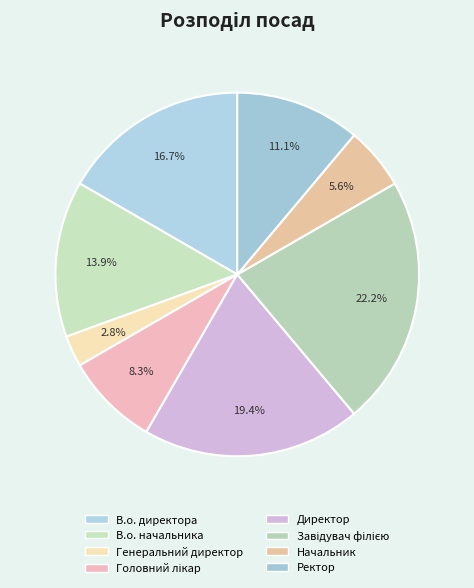

Does any single category account for the majority?

No